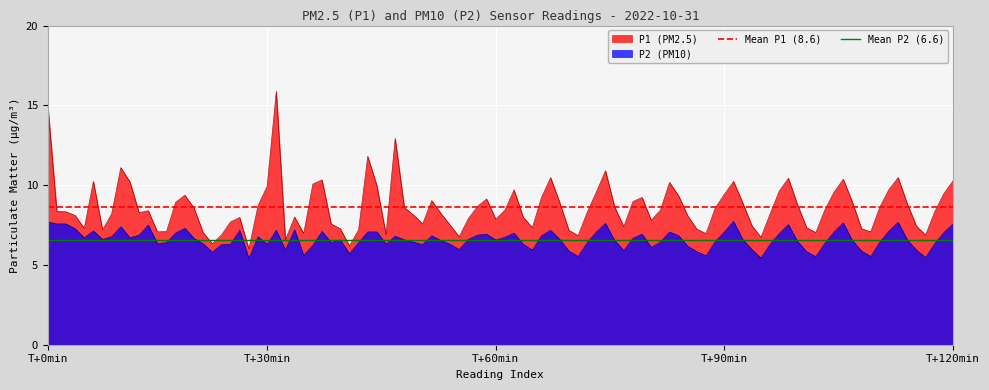

What position from the right is T+0min?

2